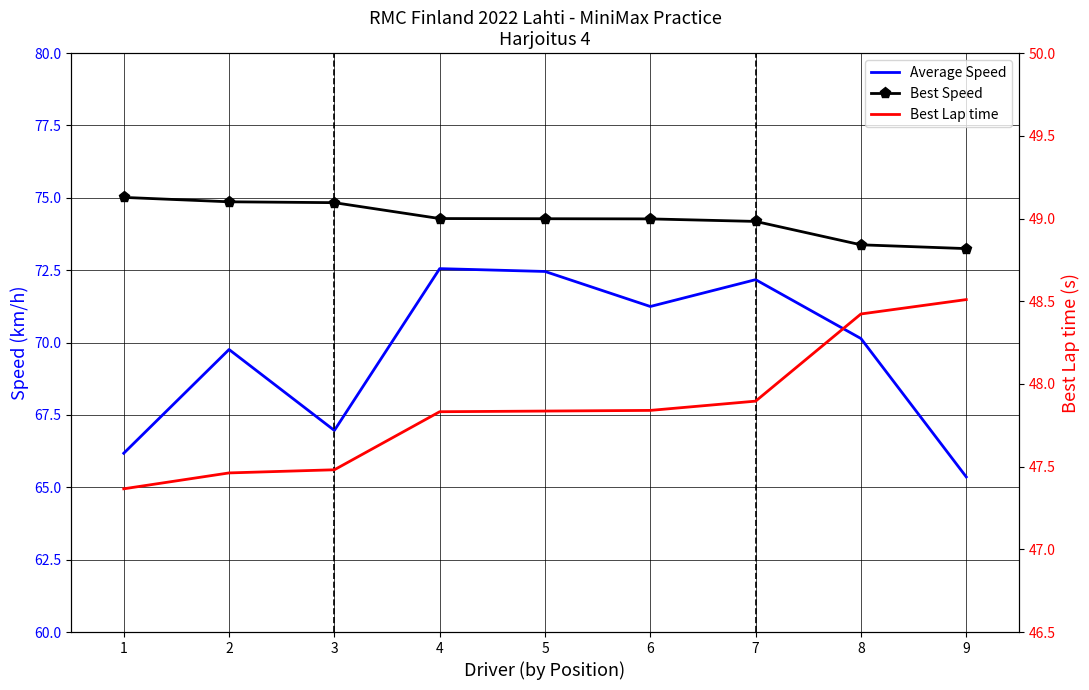

Reading left to right, transcribe all the data shown in this chart.

Average Speed: 66.2	69.8	67.0	72.6	72.5	71.2	72.2	70.1	65.4
Best Speed: 75.0	74.9	74.8	74.3	74.3	74.3	74.2	73.4	73.2
Best Lap time: 47.4	47.5	47.5	47.8	47.8	47.8	47.9	48.4	48.5